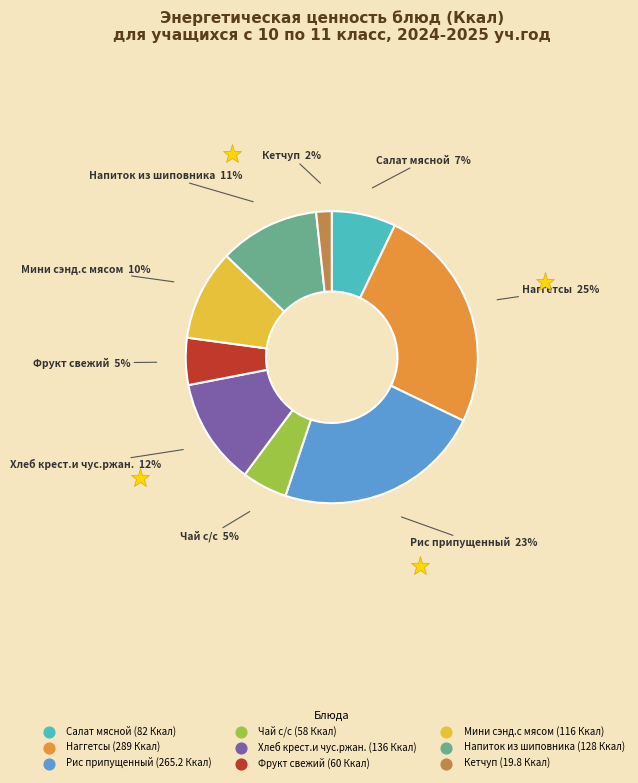

To the nearest percent, what is the difference between the Хлеб крест.и чус.ржан. and Чай с/с slice percentages?

7%